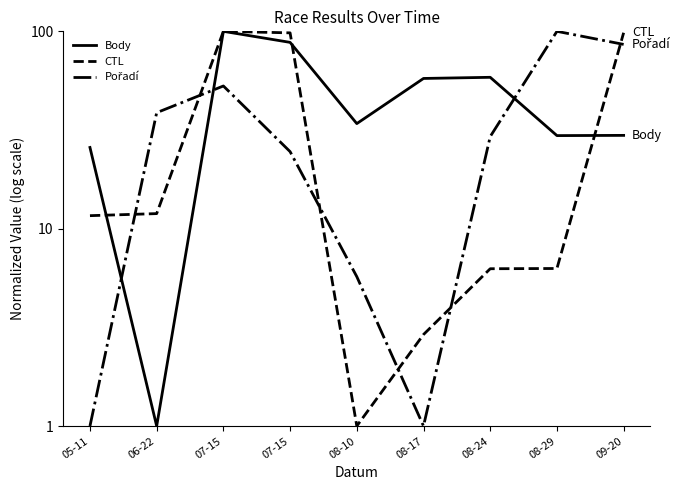

Where do Body and Pořadí first cross each other?

05-11 and 06-22